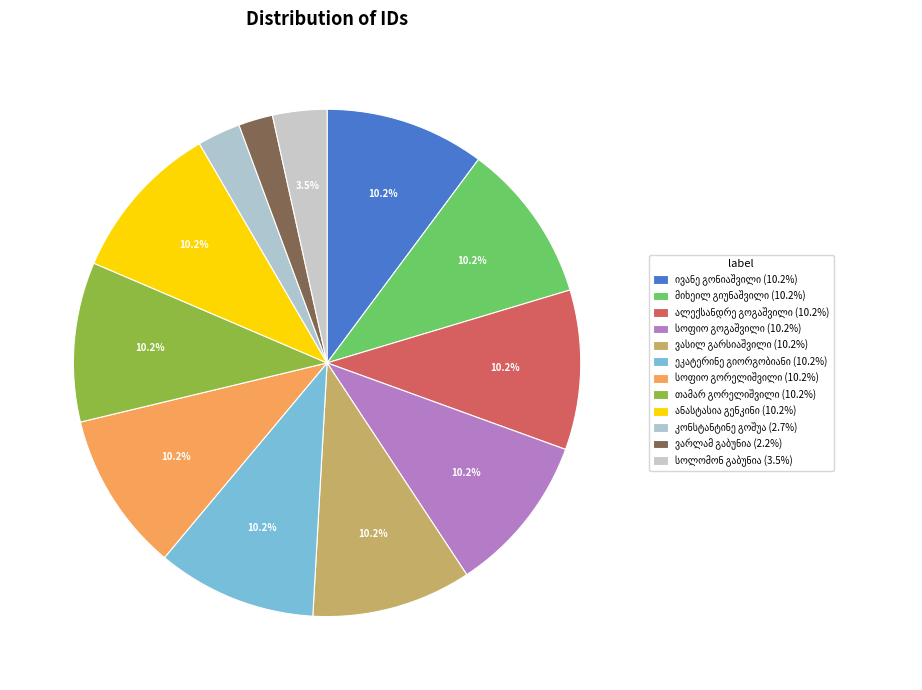

Count the number of slices in the pie.

12